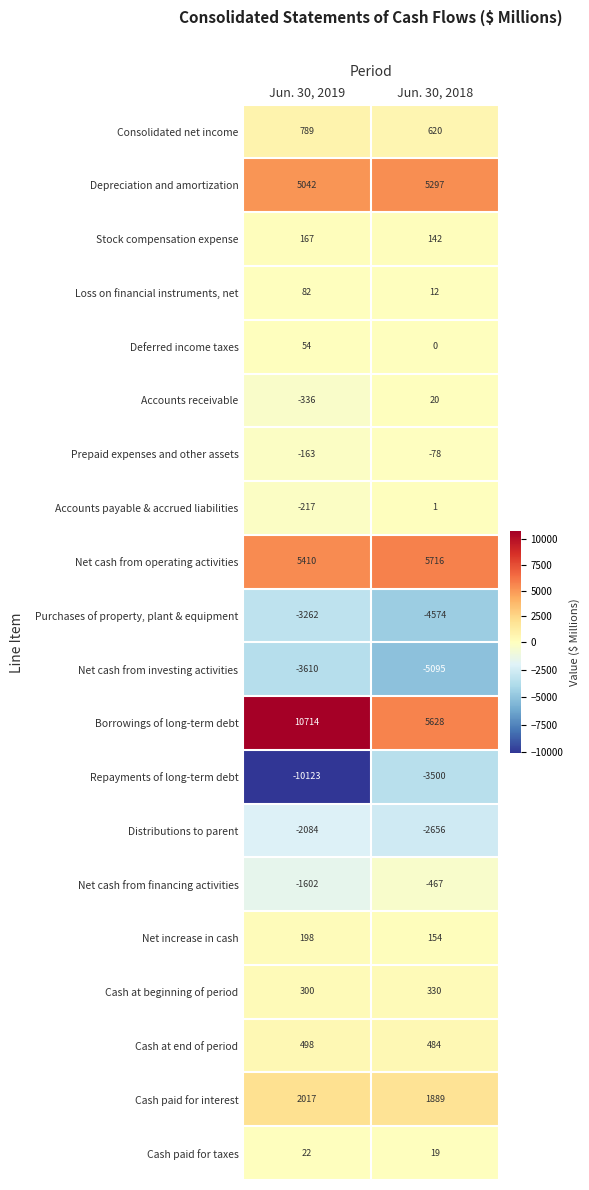

Is the value of Stock compensation expense at Jun. 30, 2018 greater than the value of Distributions to parent at Jun. 30, 2018?

Yes